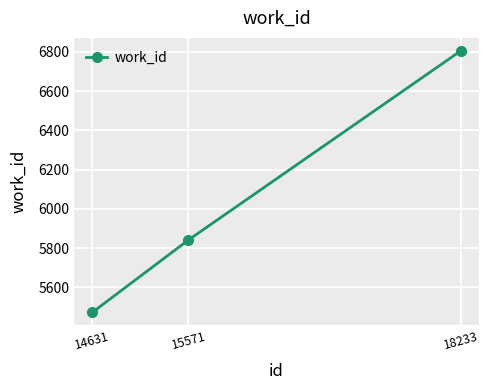

How many distinct data groups are displayed?

1